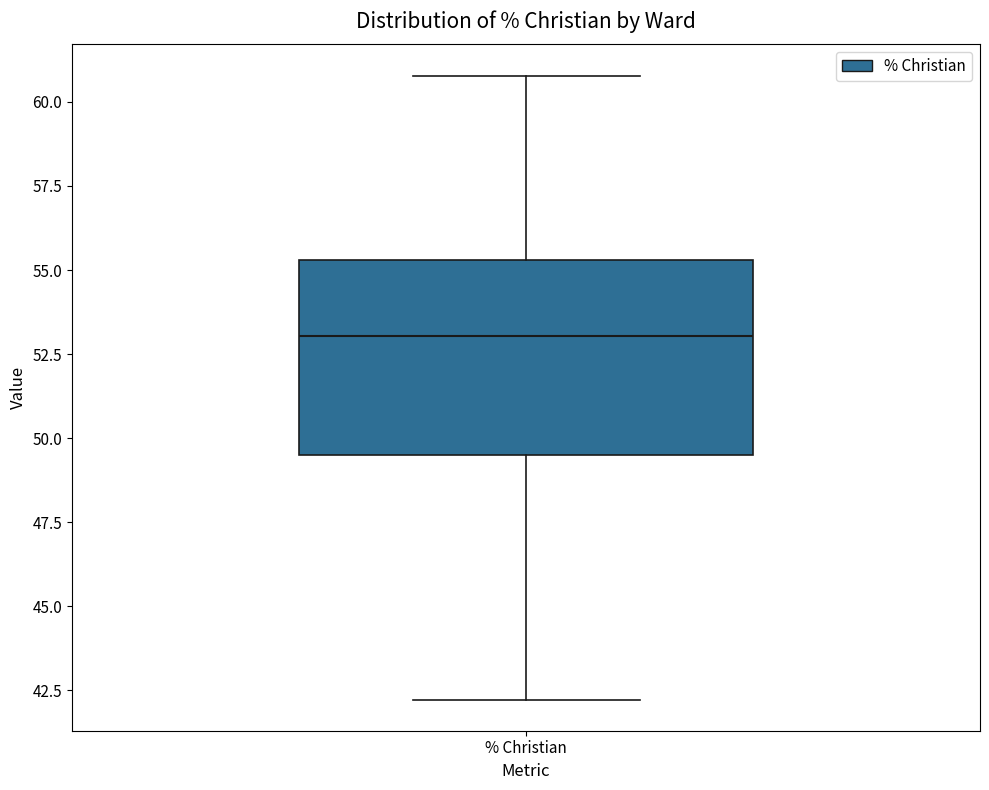

Where does the upper whisker of the box for % Christian end on the y-axis? The values are not printed on the chart, so give them approximately, as read against the axis.

61.0